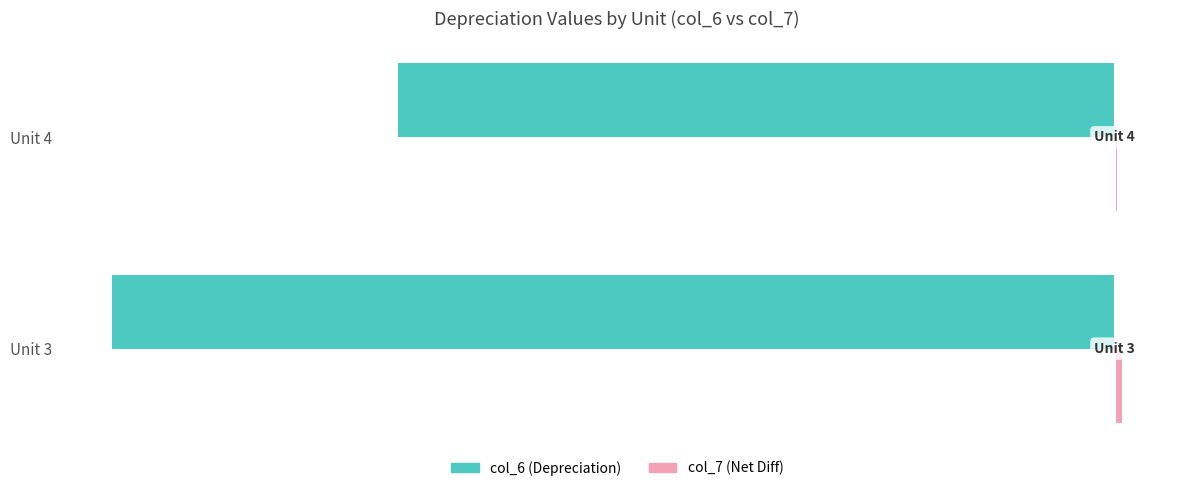

What is the total value across all series at Unit 4?

-92972268.0